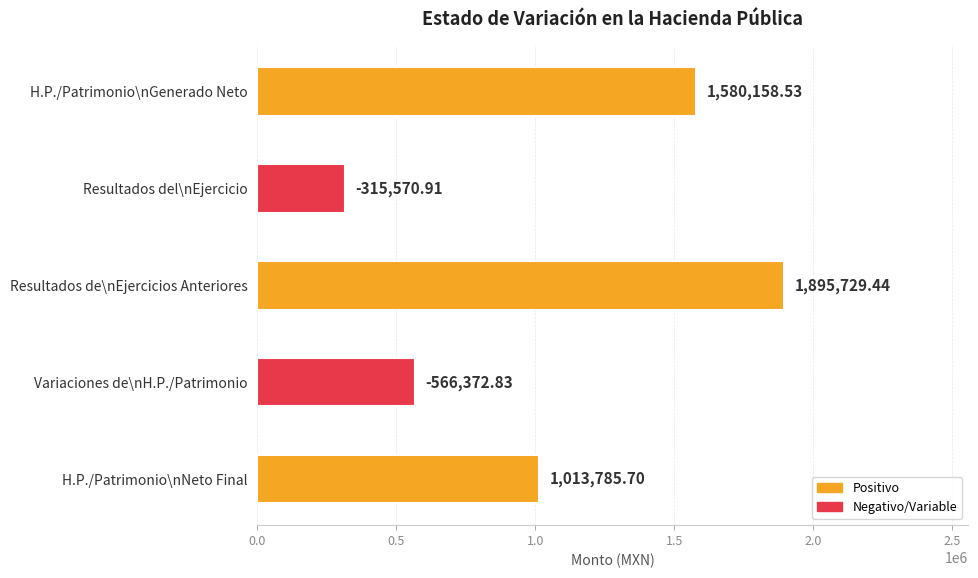

Where is the data nearest to the value 1105650?

H.P./Patrimonio\nNeto Final